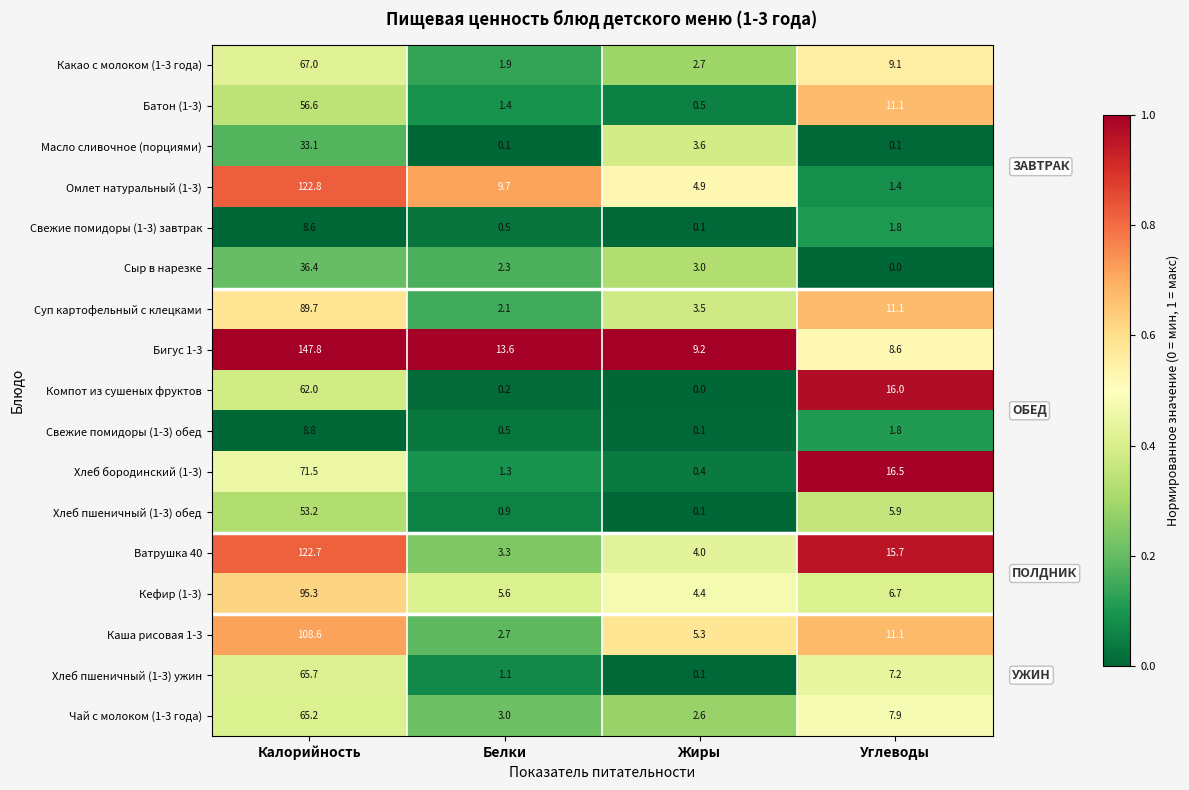

What is the maximum value shown in the chart?

147.8